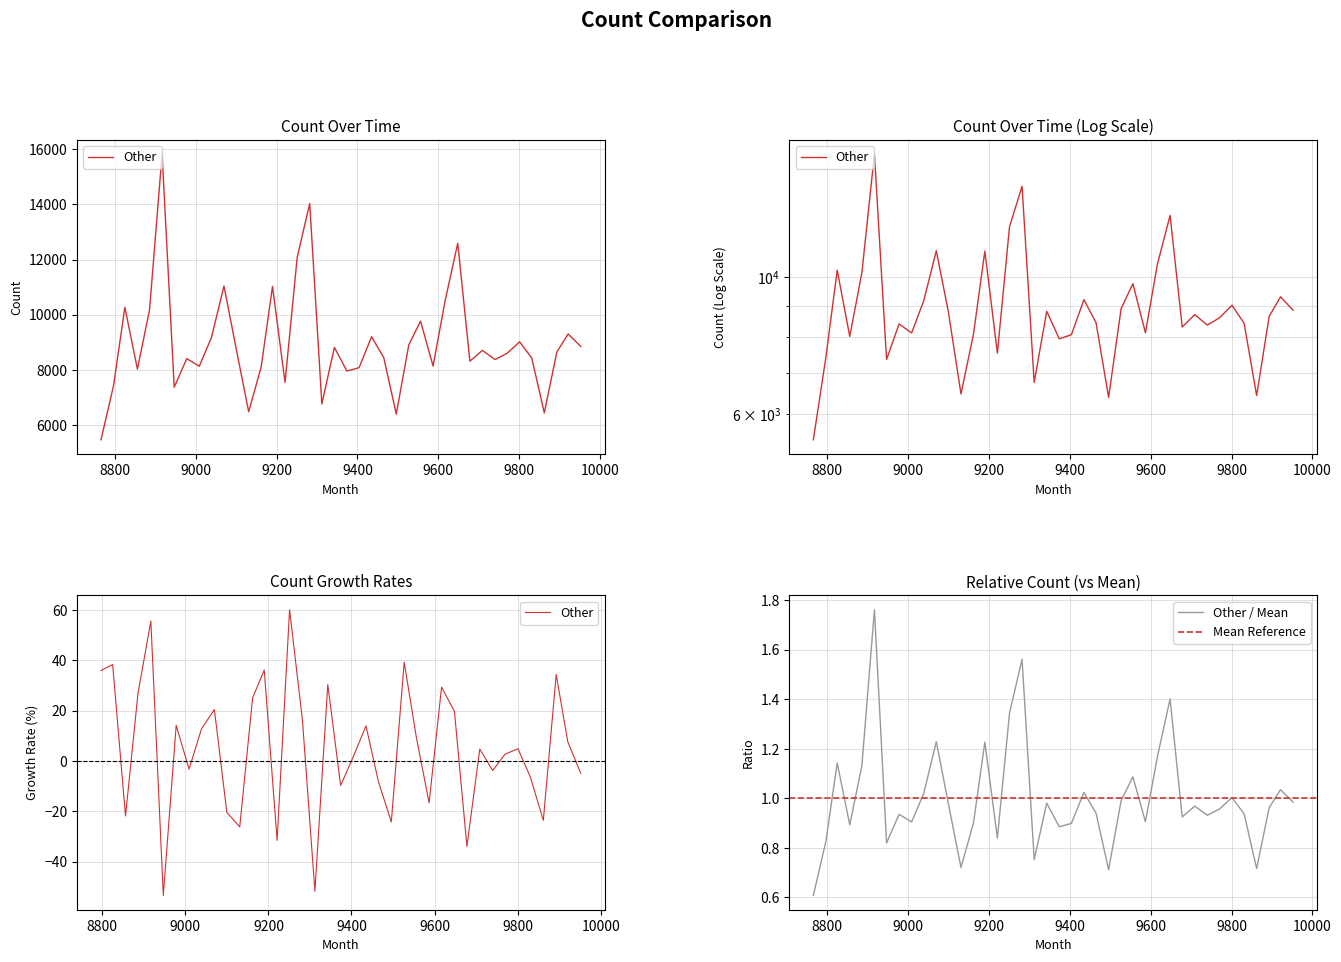

Does the chart have visible grid lines?

Yes